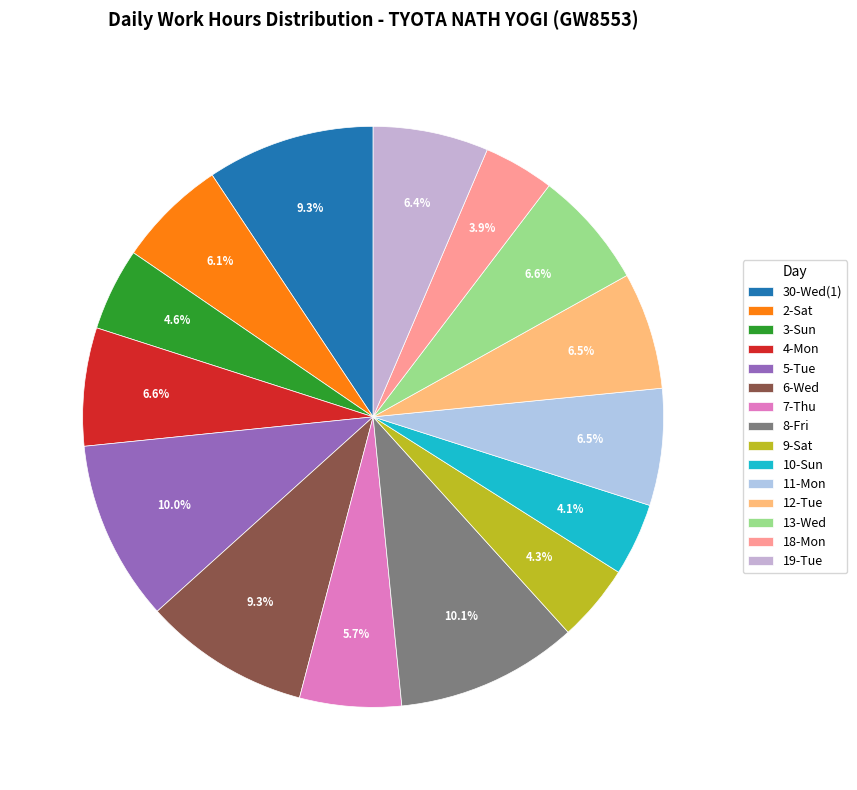

What portion of the pie excludes 9-Sat?

95.7%